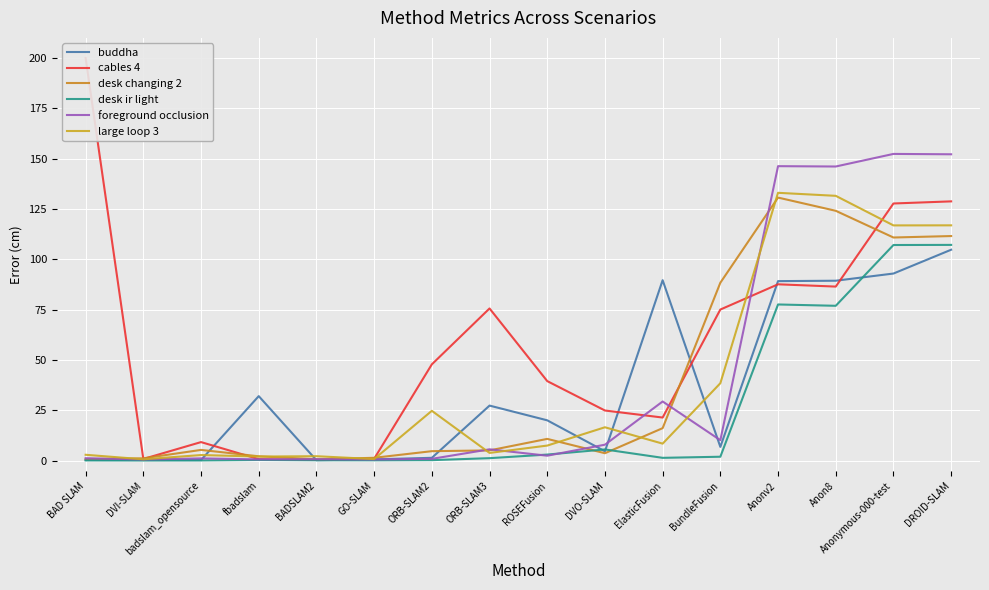

What are all the series names shown in the legend?

buddha, cables 4, desk changing 2, desk ir light, foreground occlusion, large loop 3